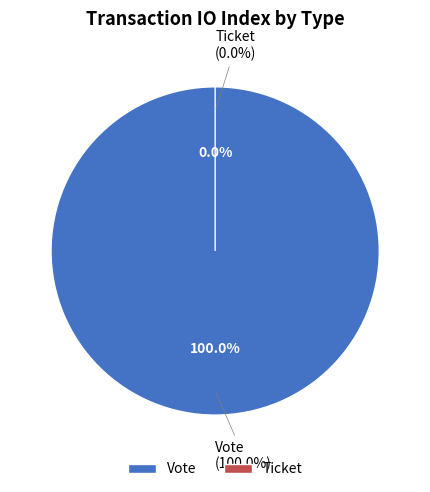

To the nearest percent, what is the difference between the largest and smallest slice percentages?

100%